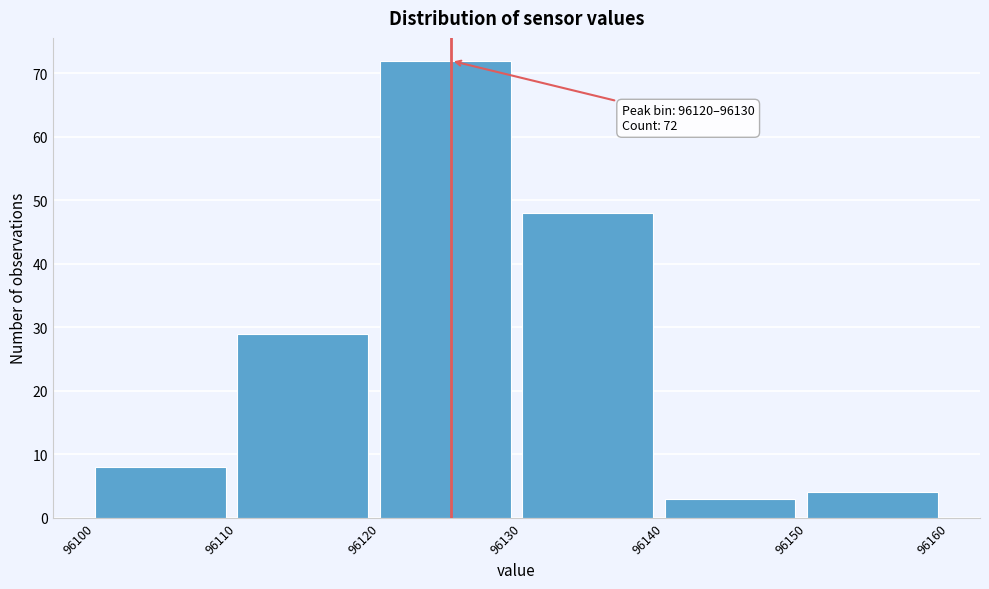

Over which range of the x-axis is the bar tallest?

96120 to 96130